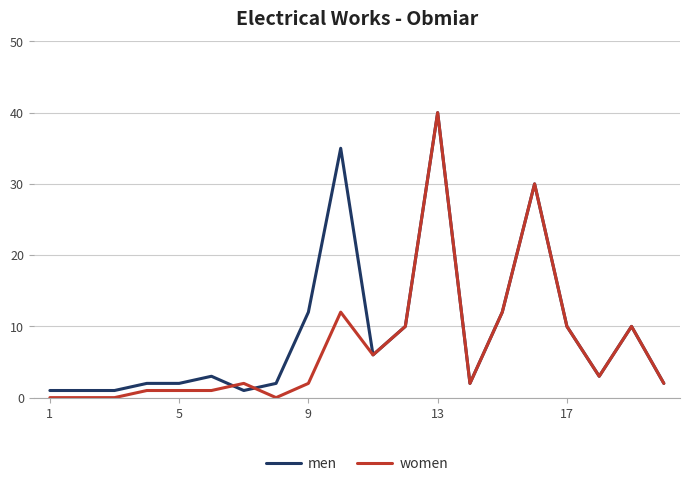

What is the maximum value for men?

40